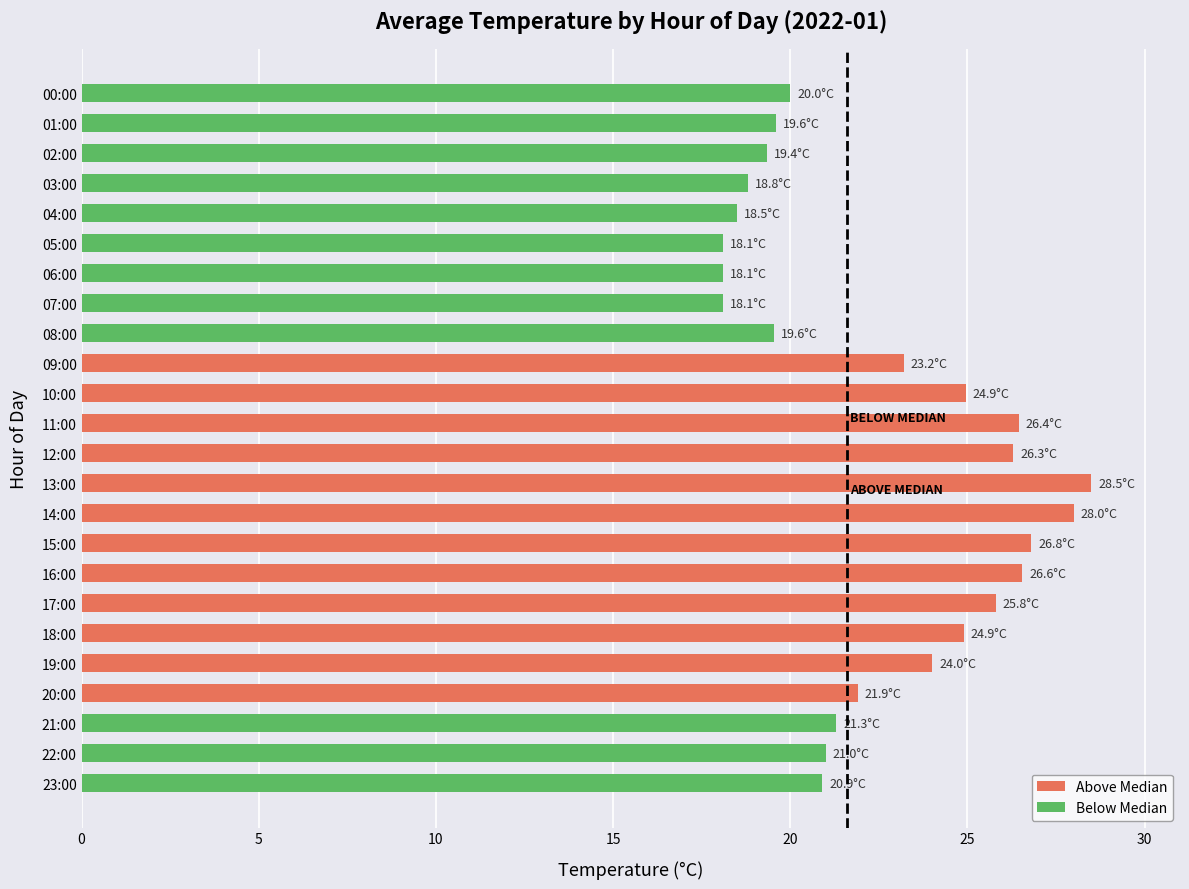

The value at 08:00 is 26.7. True or false?

False